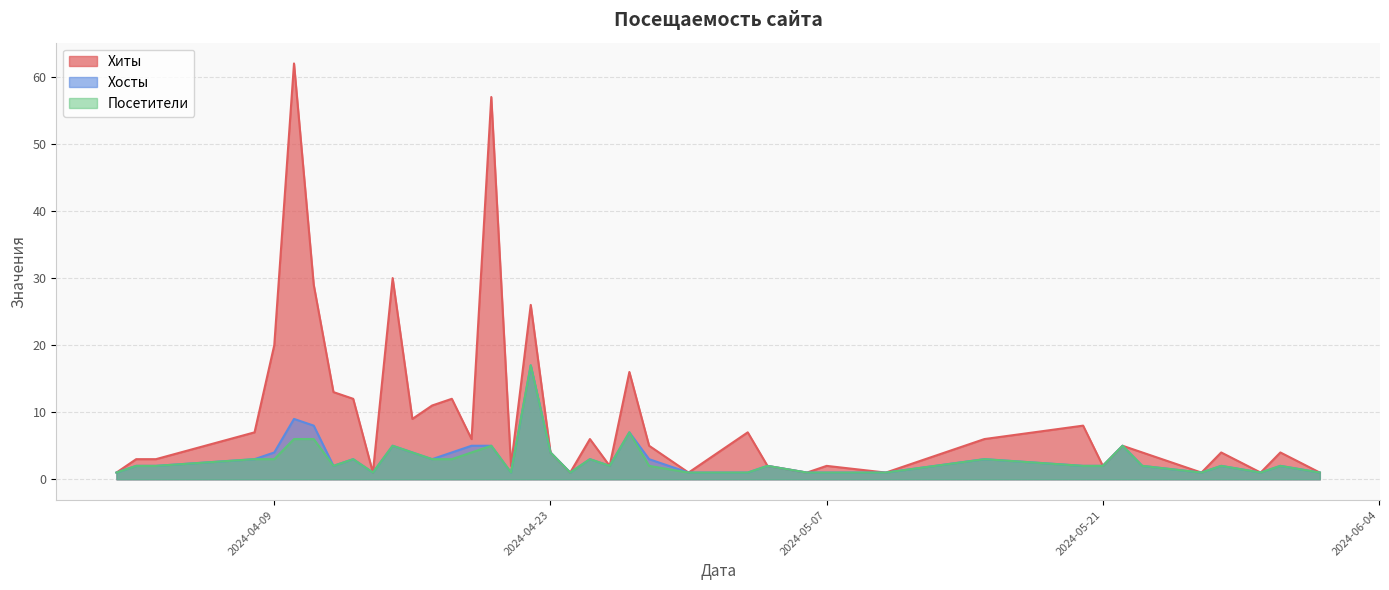

At how many categories does at least one series exceed 55?

2